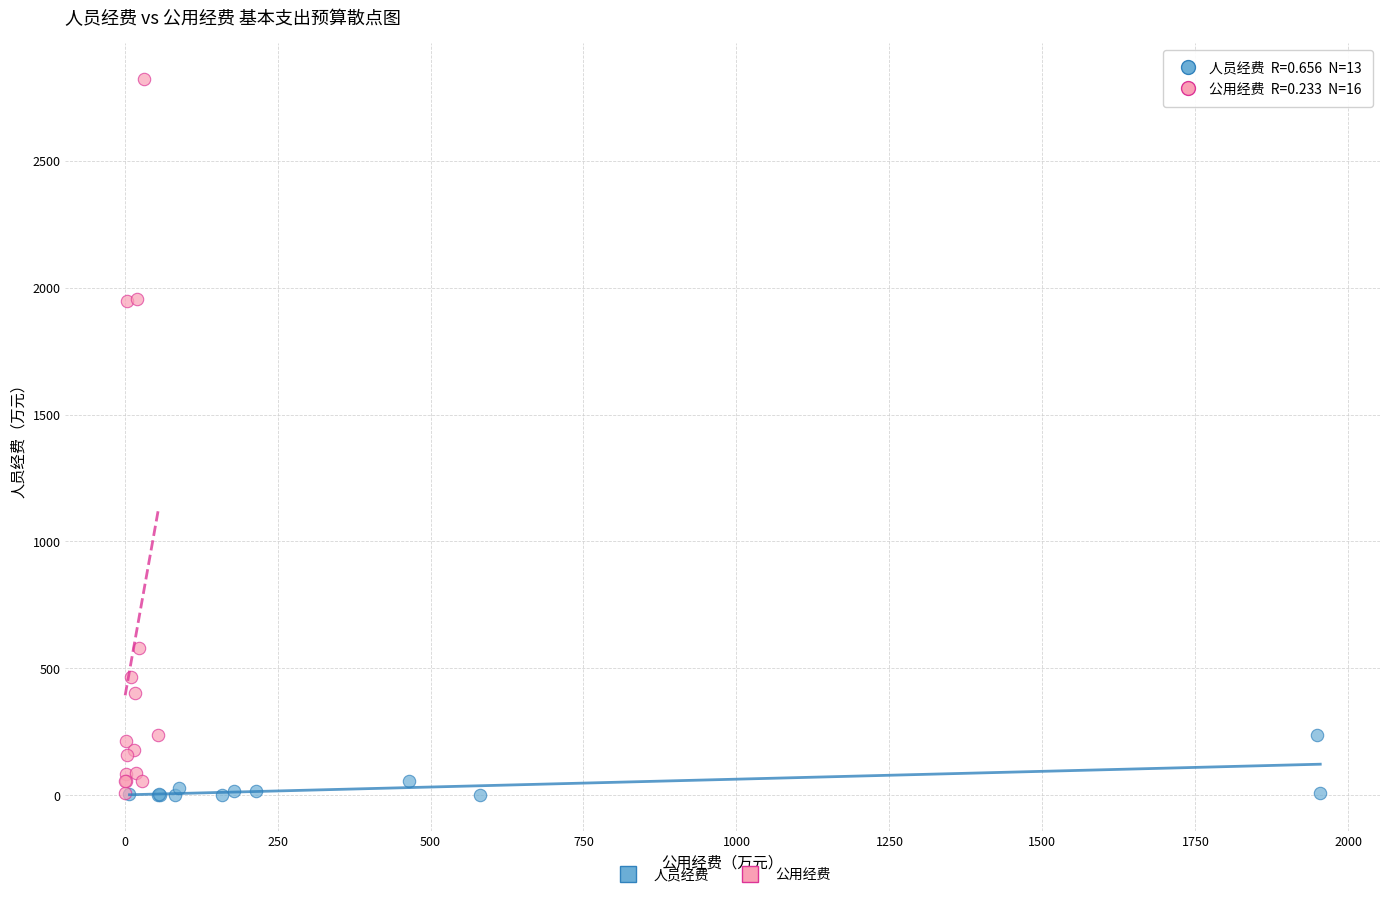

Which series has the largest Y range (max minus min)?

公用经费